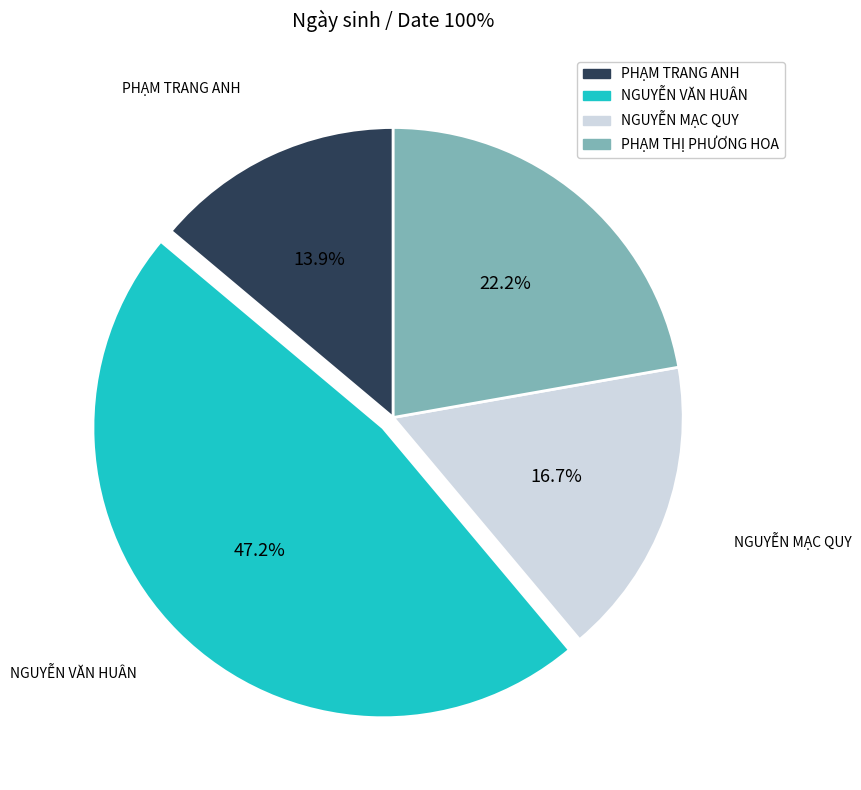

Is there any slice that represents more than half of the pie?

No